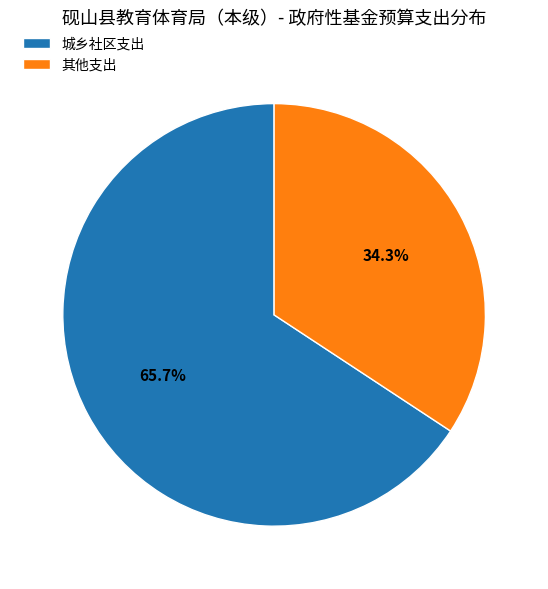

To the nearest percent, what is the difference between the largest and smallest slice percentages?

31%